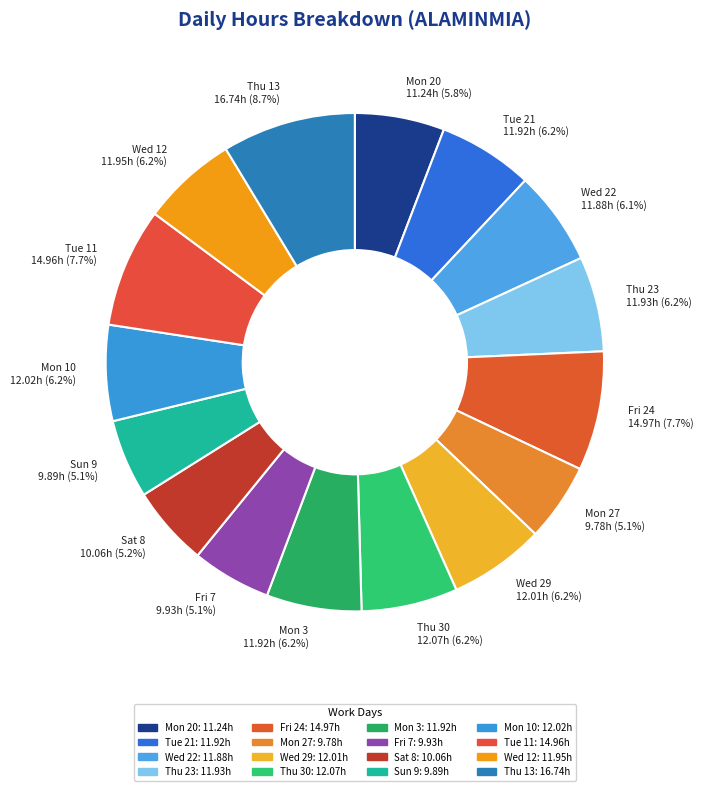

Is the sum of Wed 12 and Mon 20 greater than half?

No